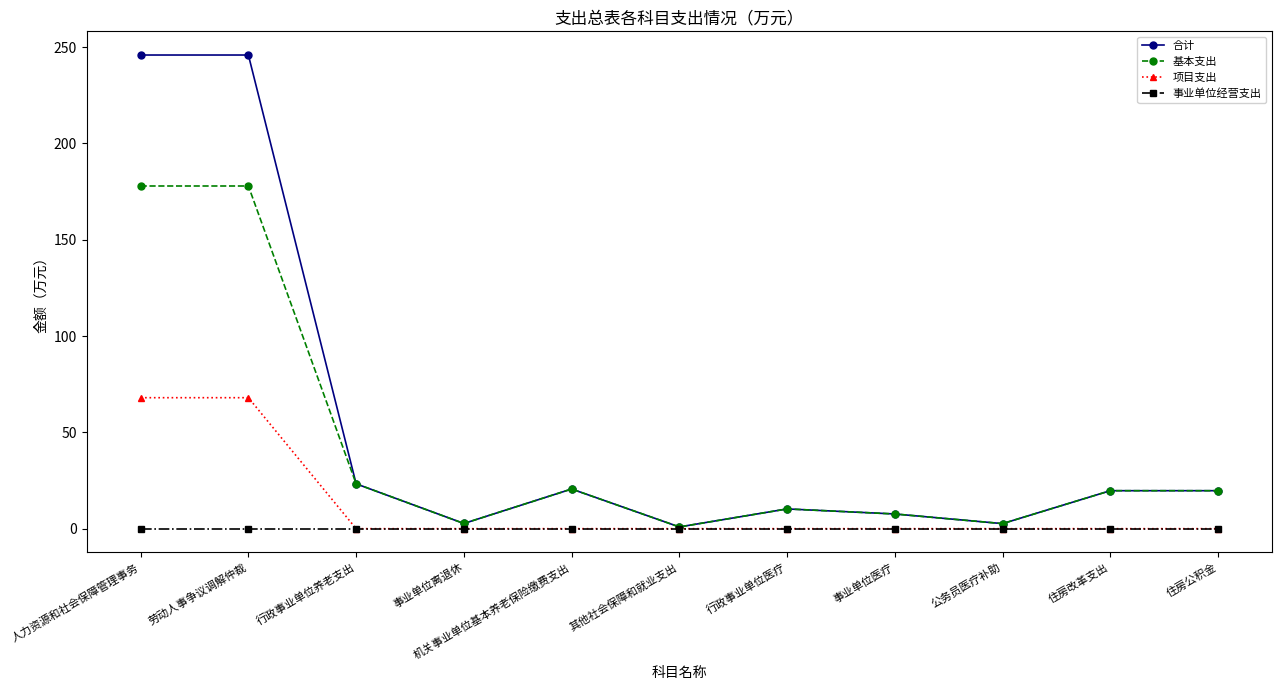

Which series has the widest spread of values?

合计